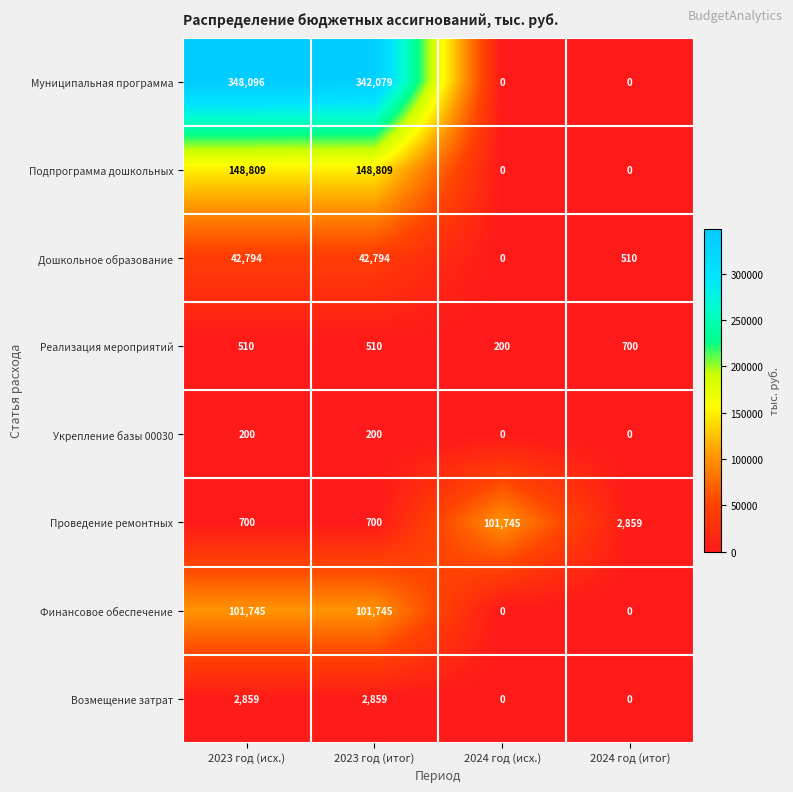

Which series has the largest range (max minus min)?

Муниципальная программа